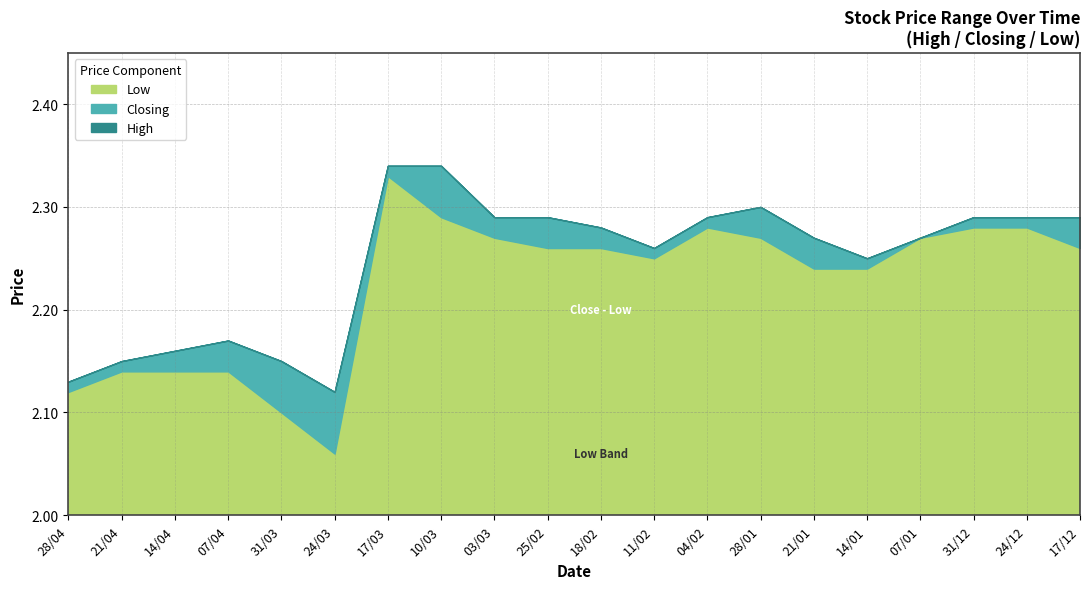

Is it true that Low equals 3.7 at 14/01?

False